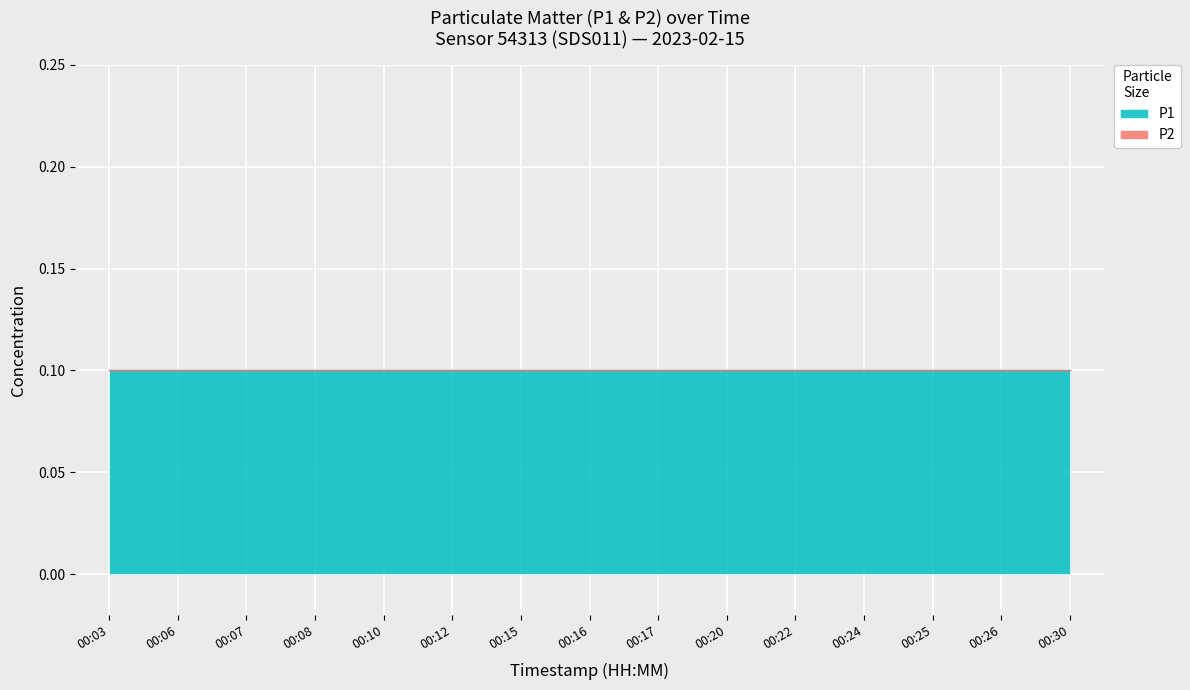

At which label does P2 reach its peak?

00:03